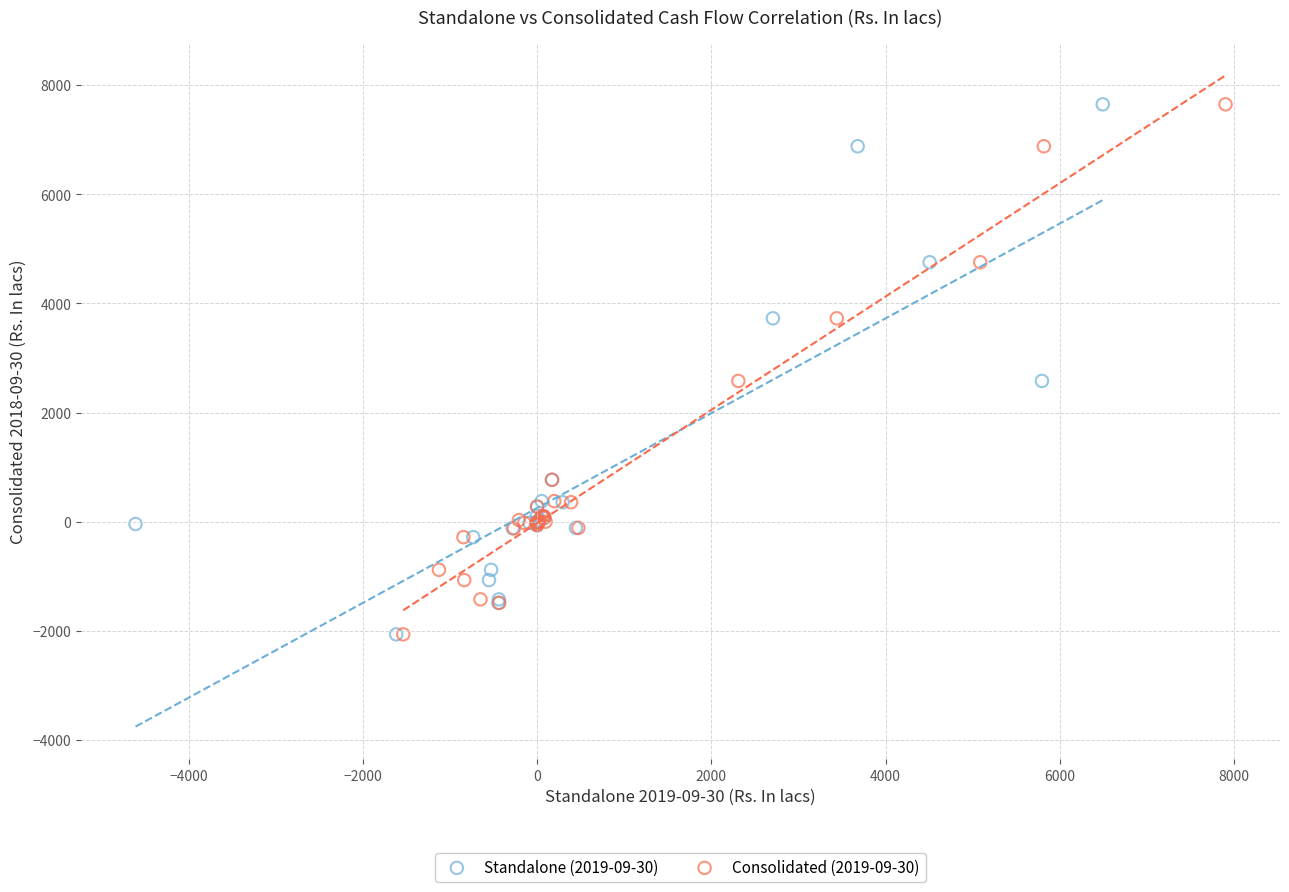

What are all the series names shown in the legend?

Standalone (2019-09-30), Consolidated (2019-09-30)